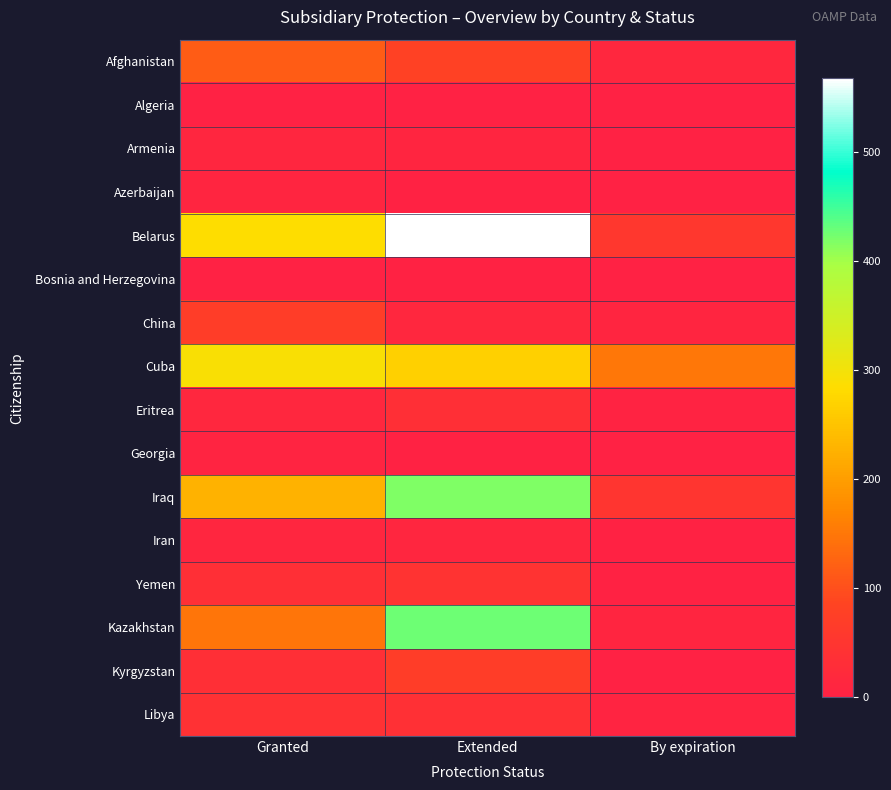

List the series in order of their peak value, highest first.

Belarus, Kazakhstan, Iraq, Cuba, Afghanistan, China, Kyrgyzstan, Yemen, Libya, Eritrea, Armenia, Iran, Azerbaijan, Georgia, Bosnia and Herzegovina, Algeria